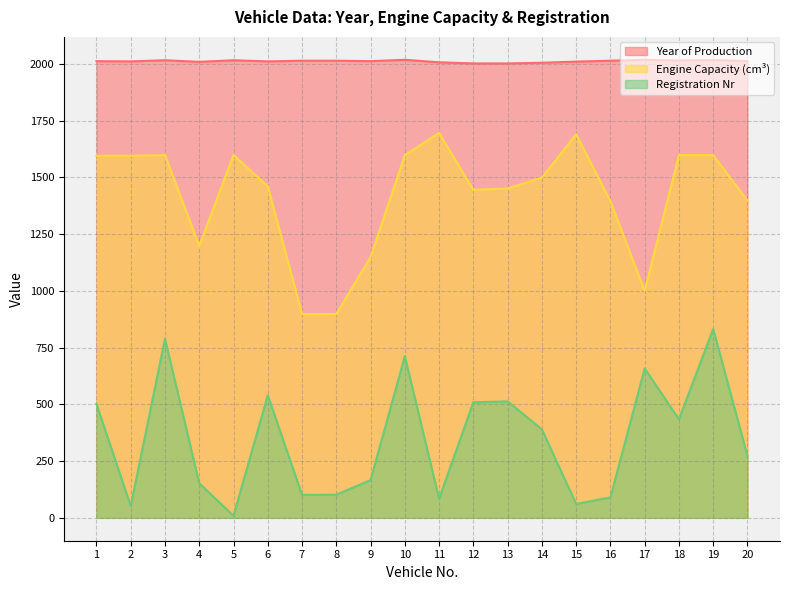

What are all the series names shown in the legend?

Year of Production, Engine Capacity (cm³), Registration Nr